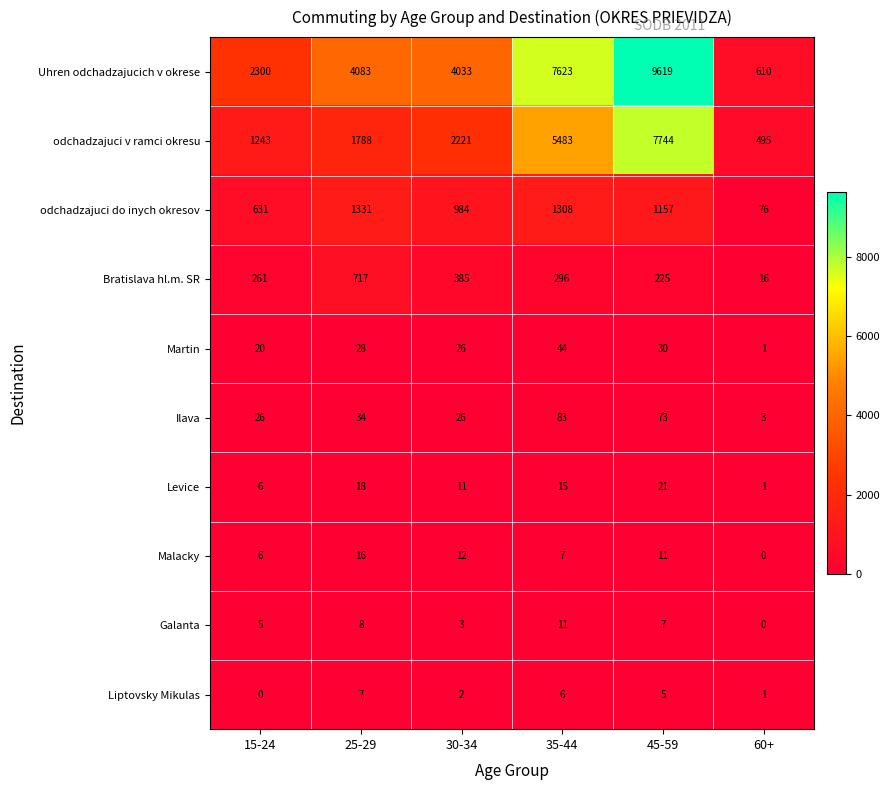

True or false: Ilava has a value of 73 at 45-59.

True